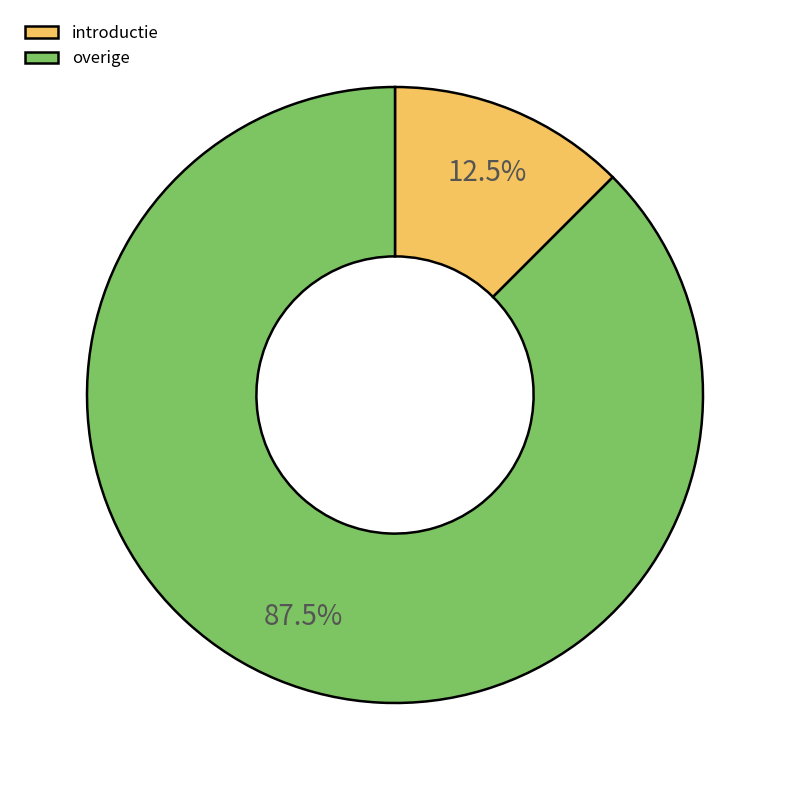

Does any single category account for the majority?

Yes